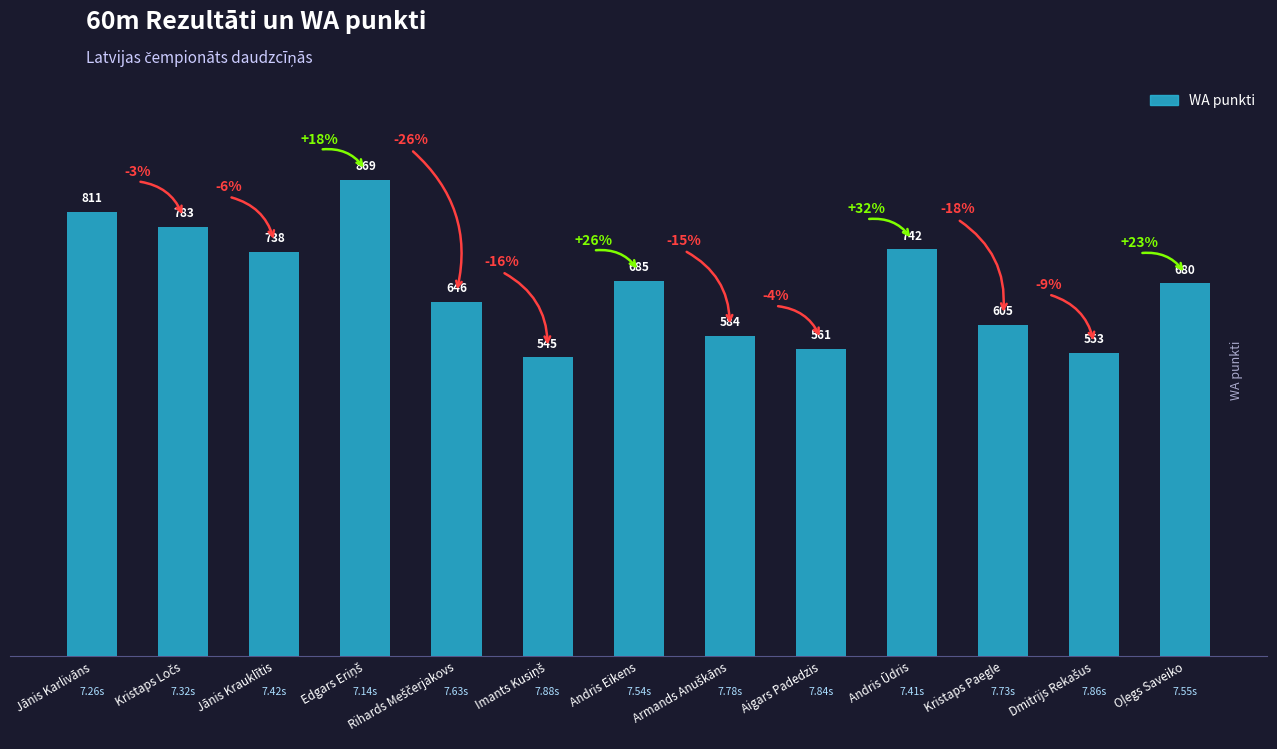

What is the change in value from Jānis Karlivāns to Andris Eikens?

-126